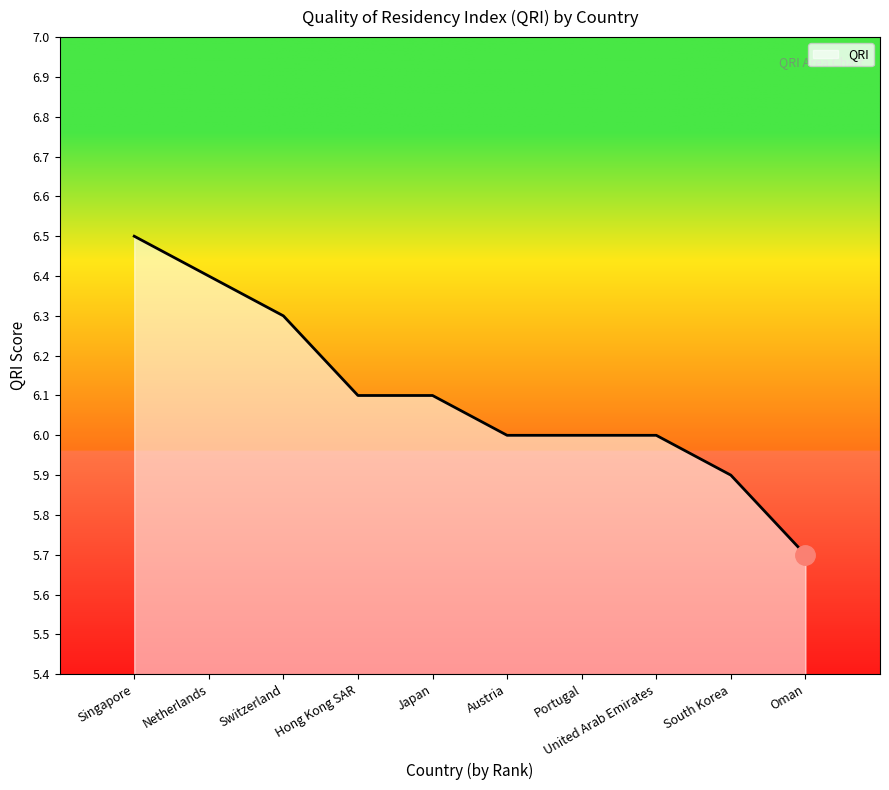

Which category has the lowest value across all series?

Oman